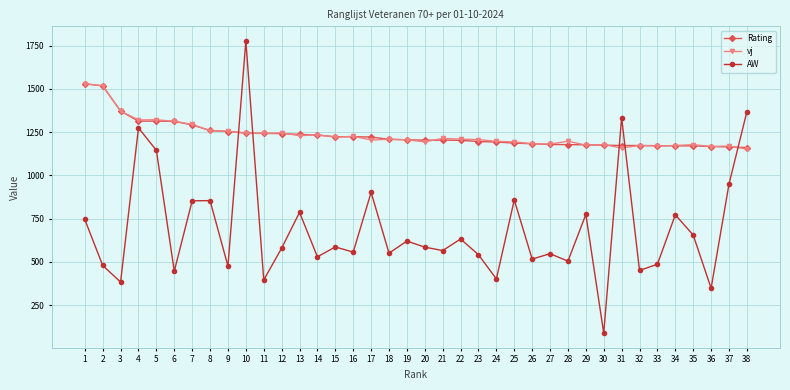

What is the difference between the second highest and minimum values in the AW series?

1282